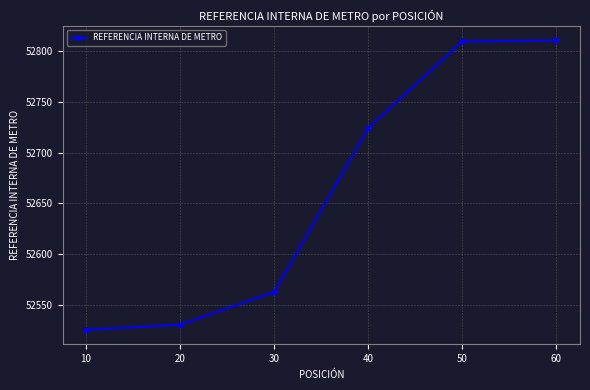

What is the approximate value at 50?

52809